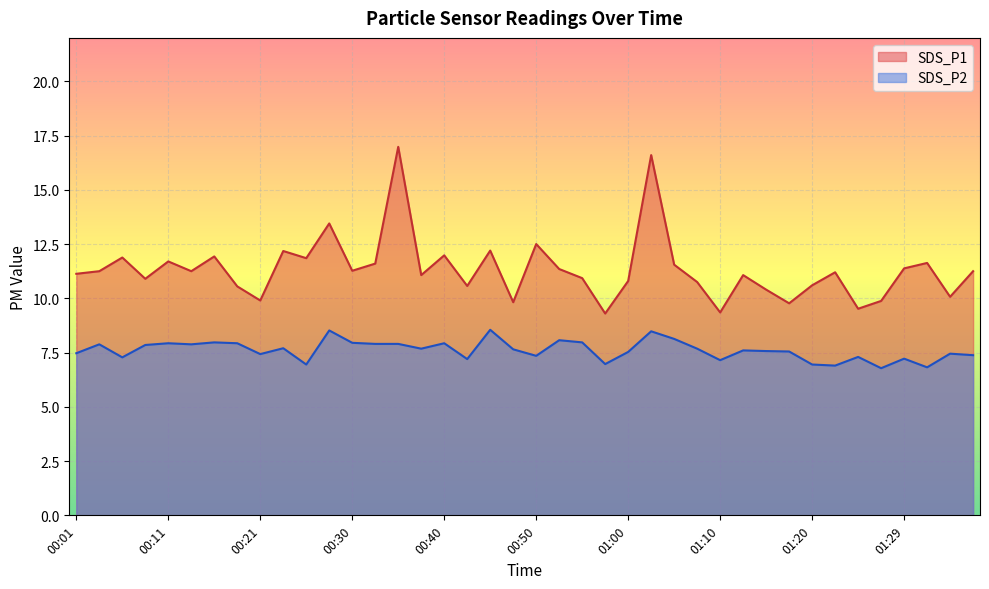

How many lines are shown in the chart?

2